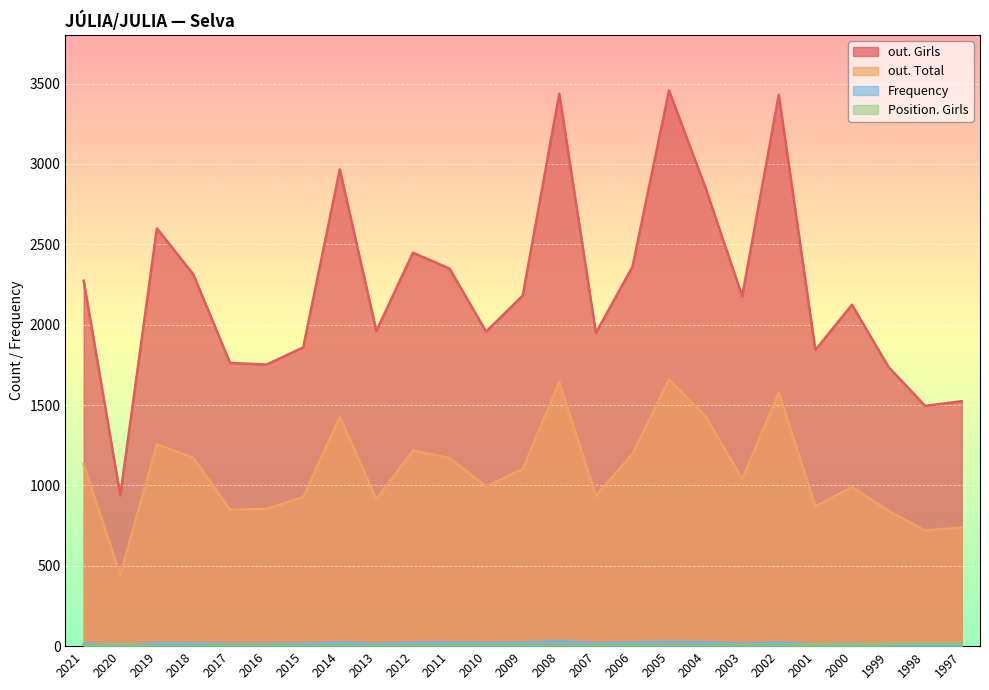

What is the total value across all series at 2010?

2972